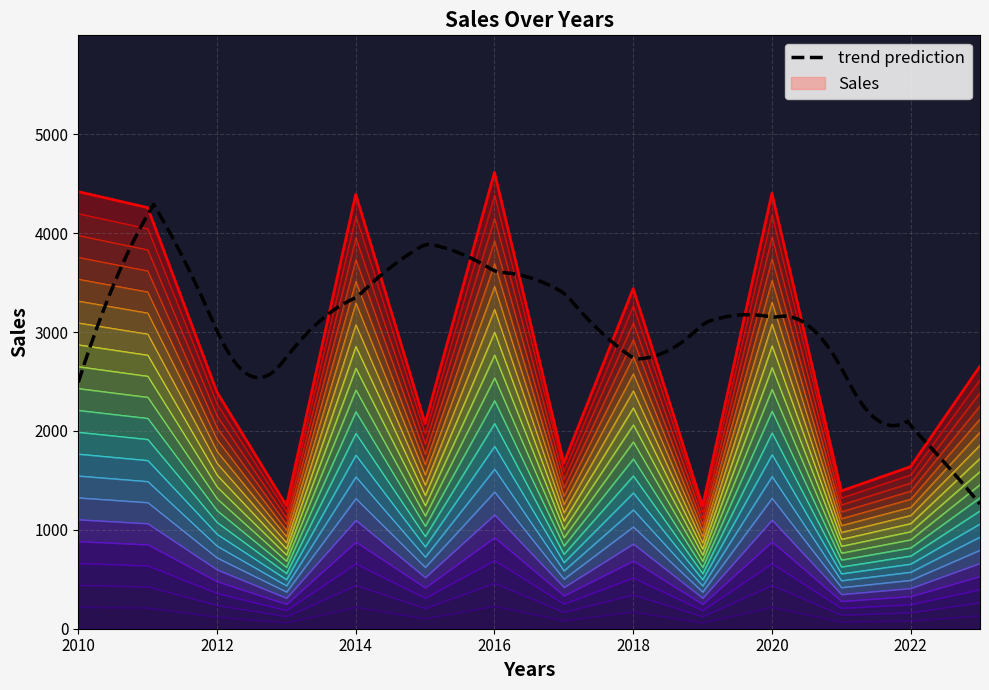

Rank the categories by value from lowest to highest.

2019, 2013, 2021, 2022, 2017, 2015, 2012, 2023, 2018, 2011, 2014, 2020, 2010, 2016